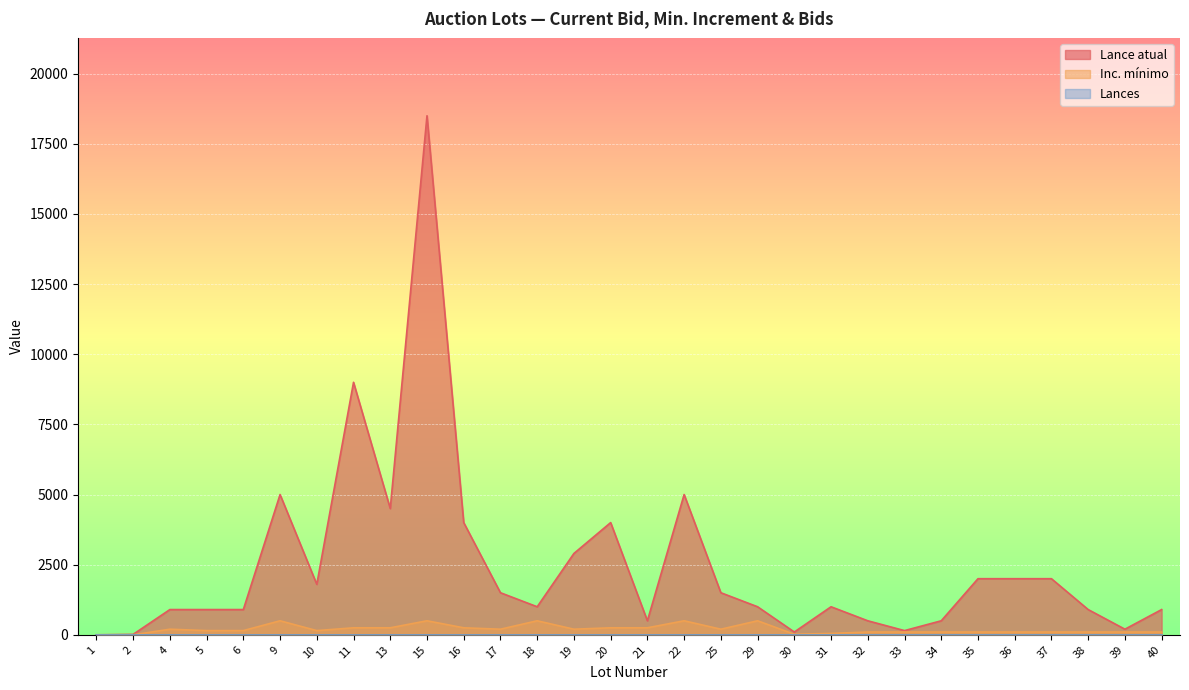

Which series has the largest total across all categories?

Lance atual